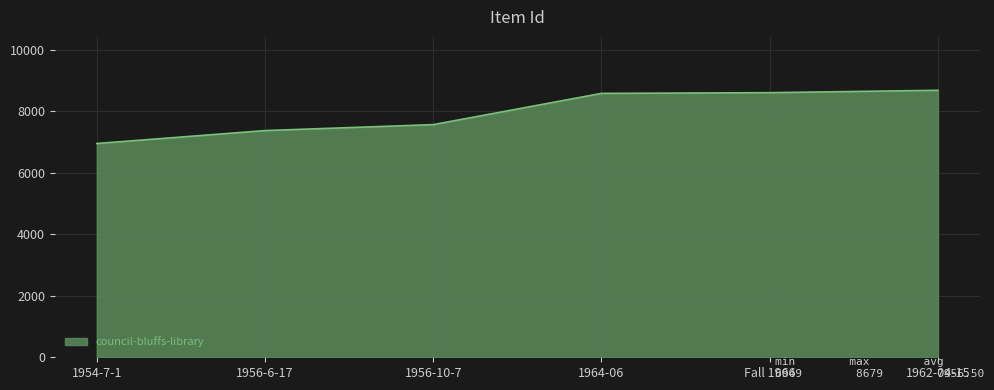

True or false: the data shows 6949 at 1954-7-1.

True